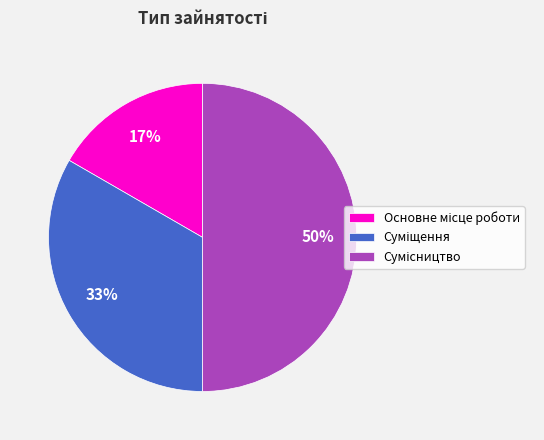

To the nearest percent, what is the average slice percentage?

33%